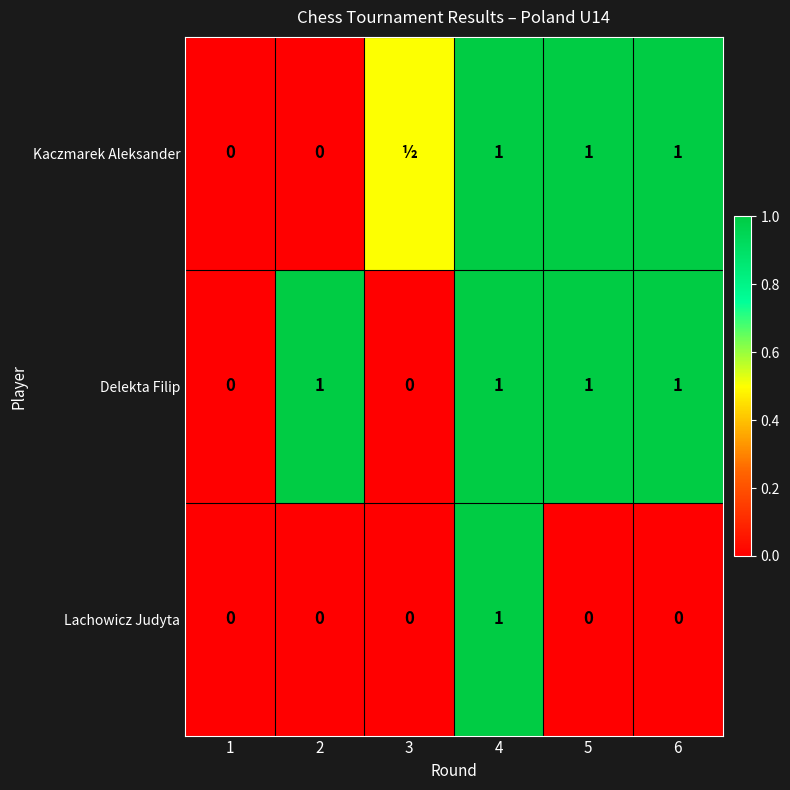

Is it true that Delekta Filip equals 1.8 at 4?

False